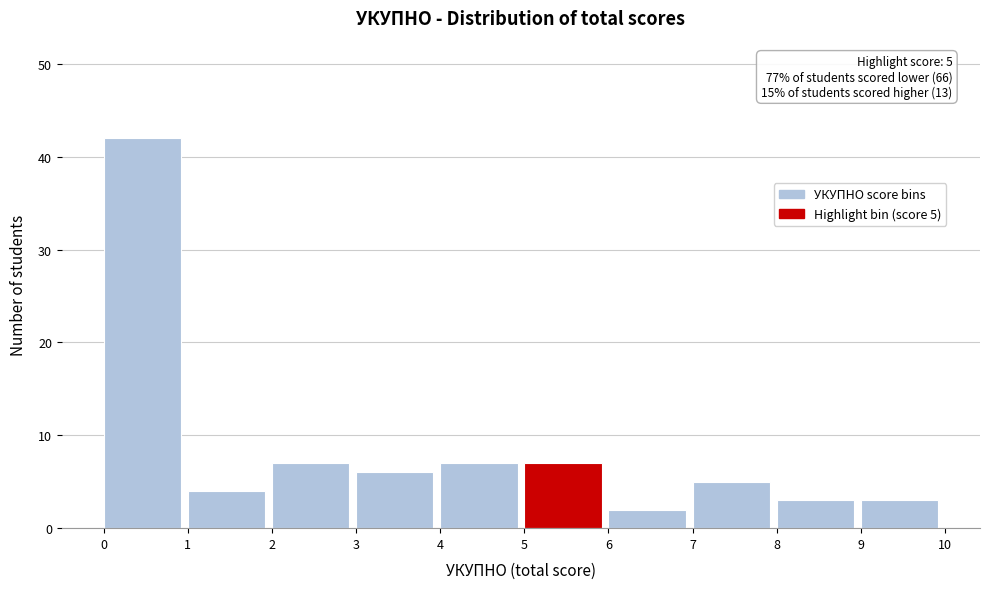

Over which range of the x-axis is the bar tallest?

0 to 1